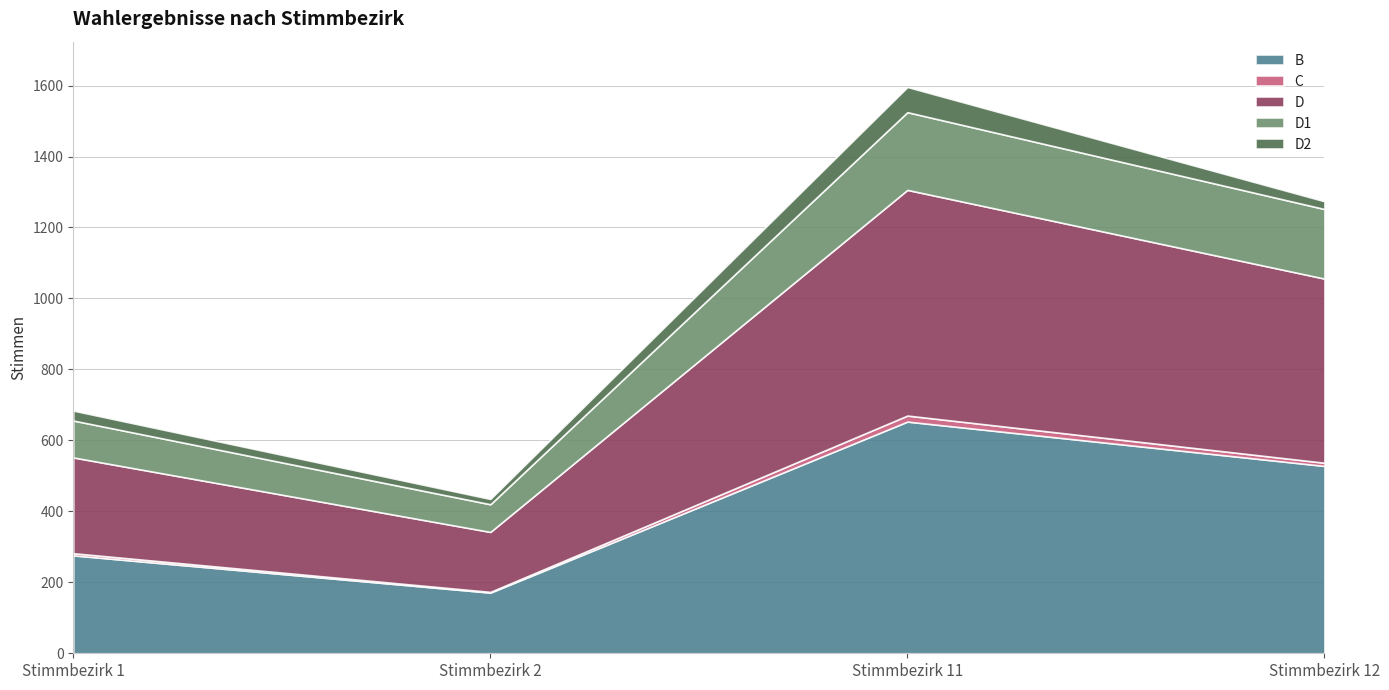

Where does the D series first go above 519?

Stimmbezirk 11